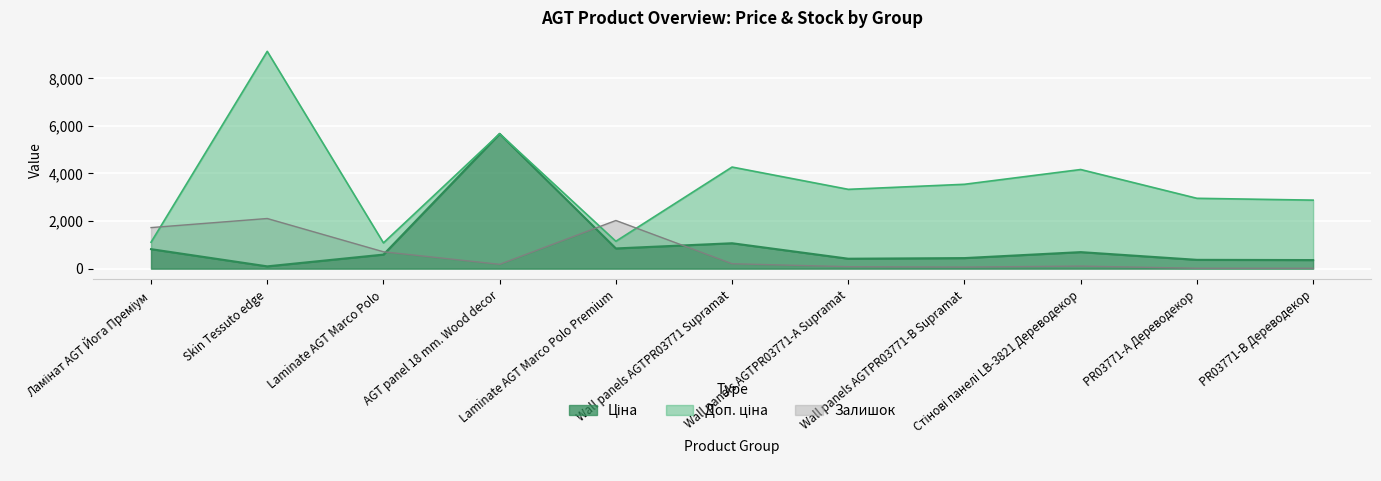

What is the highest value of the Ціна series?

5668.6